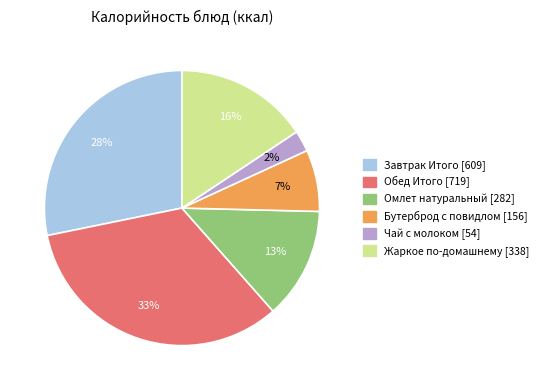

What is the ratio of the value at Жаркое по-домашнему to the value at Завтрак Итого?

0.6